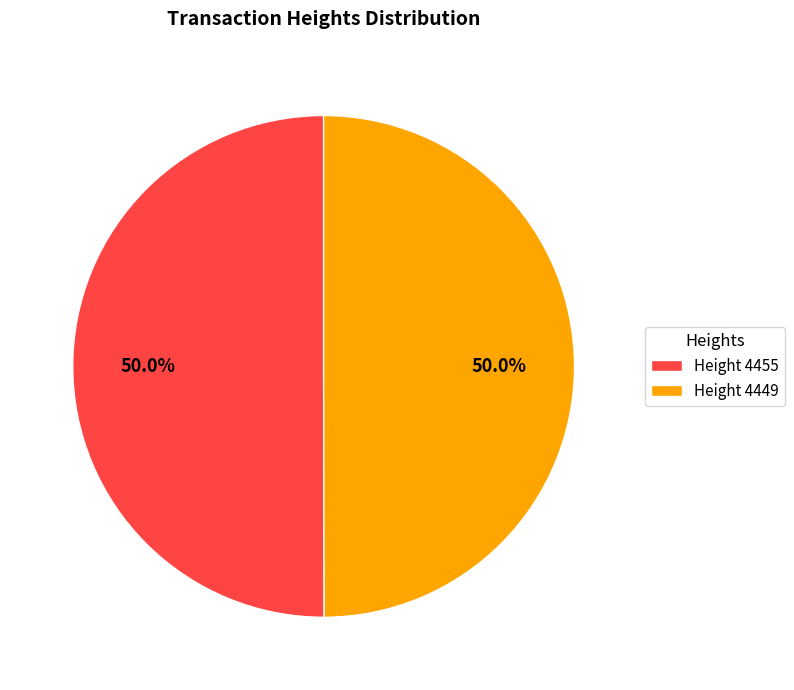

Combined, do Height 4455 and Height 4449 account for over 50%?

Yes